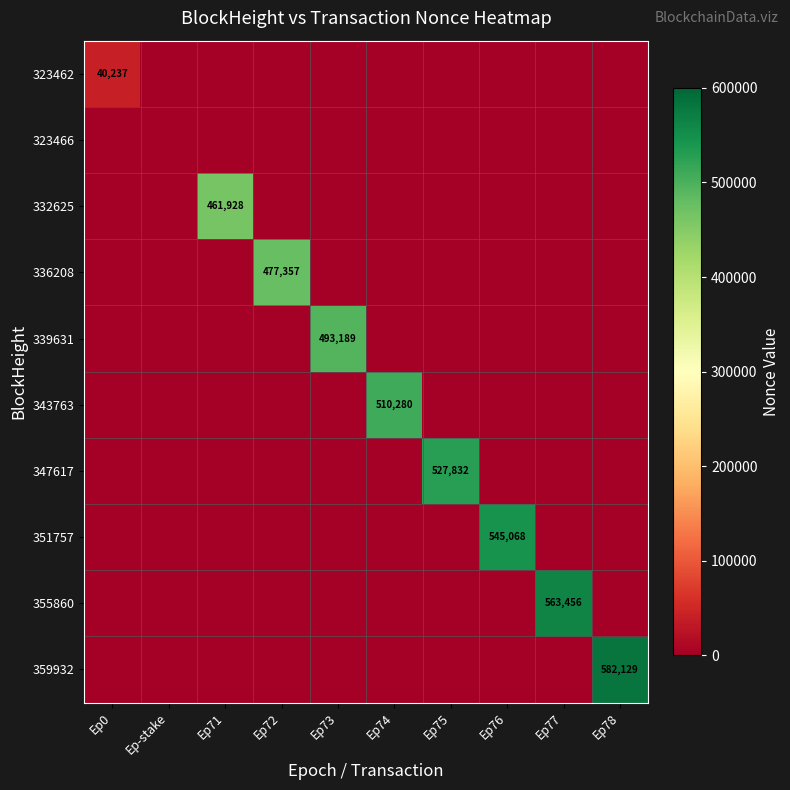

What is the spread (max minus min) of values at Ep0?

40237